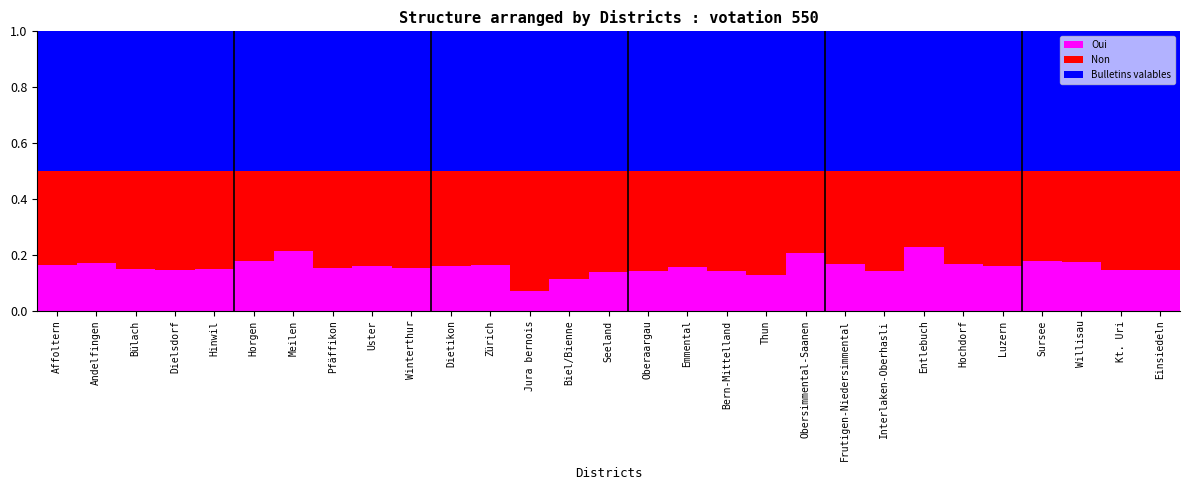

At which label does Oui reach its minimum?

Jura bernois